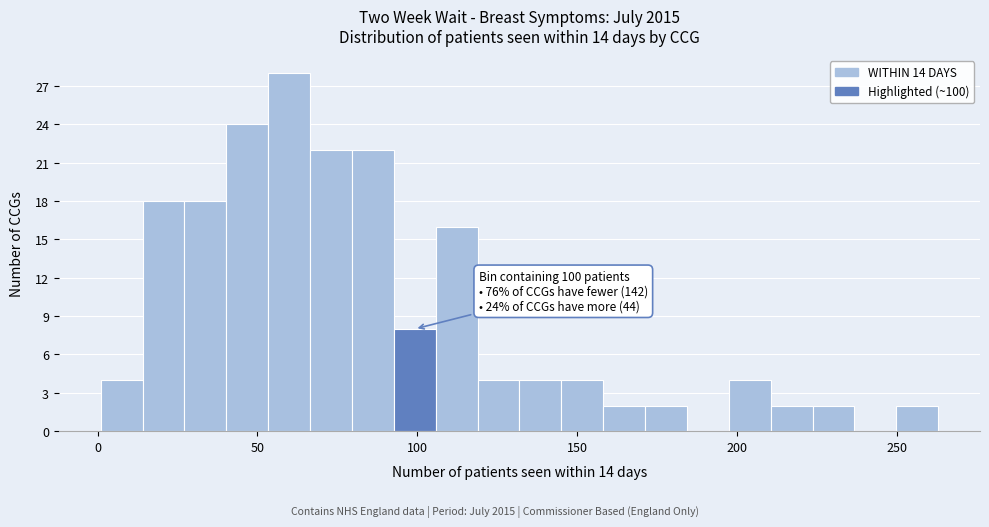

Around what value on the x-axis is the tallest bar? Give the approximate position of its centre, as read against the axis.

60